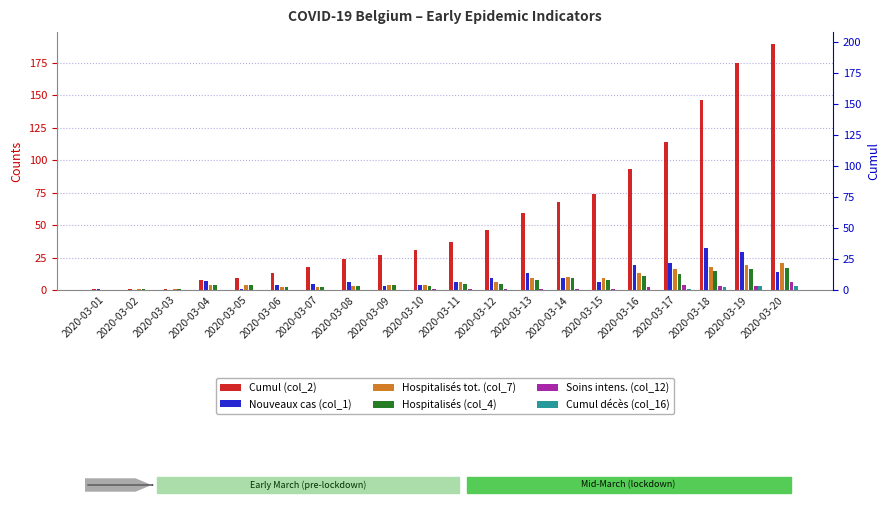

At which category is the sum across all series the highest?

2020-03-20